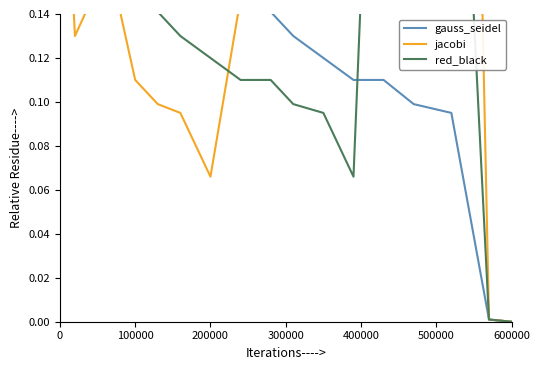

In jacobi, how many points are lower than both neighbors (excluding endpoints)?

3